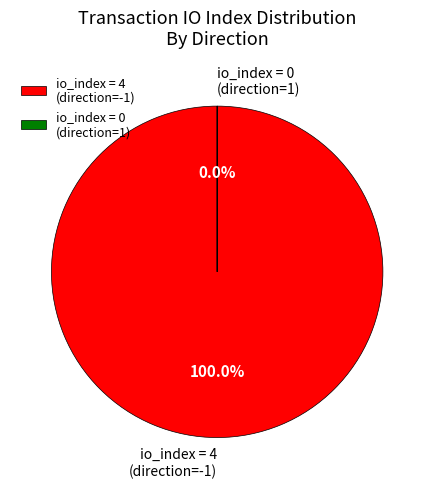

Does io_index=4 represent more than half of the total?

Yes